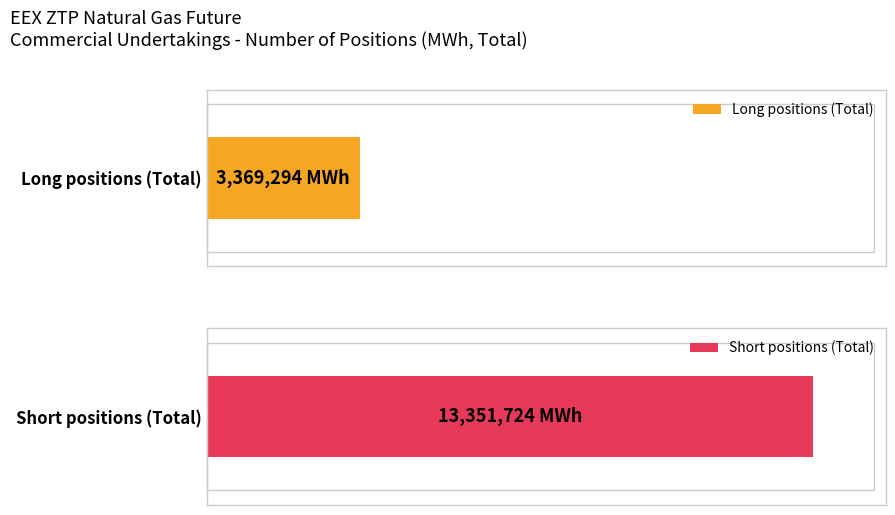

Reading left to right, transcribe all the data shown in this chart.

Long: 3369294	0	0	0
Short: 13351724	0	0	0